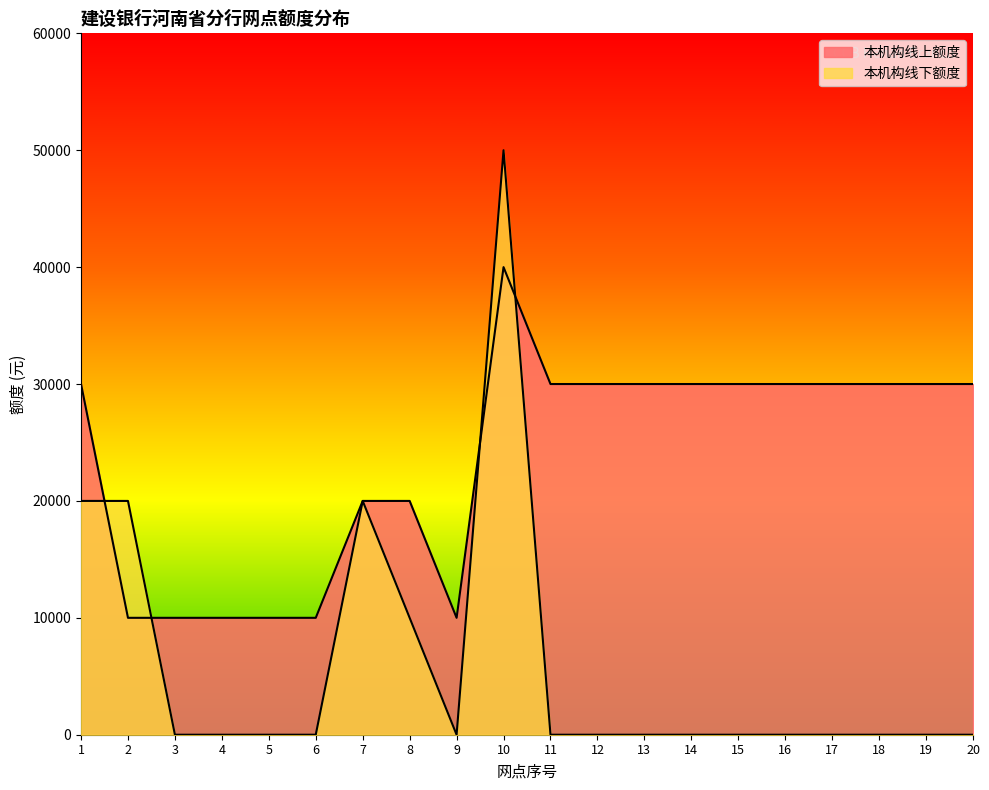

What is the difference between the highest and lowest values at 19?

30000